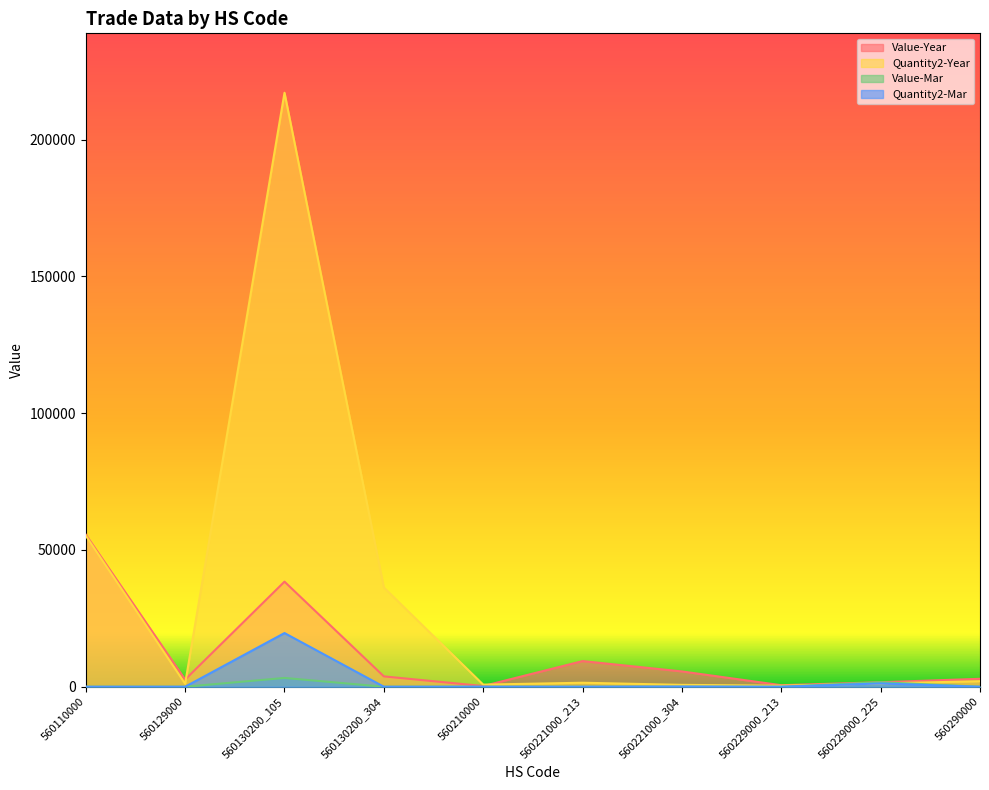

Which series has the largest total across all categories?

Quantity2-Year